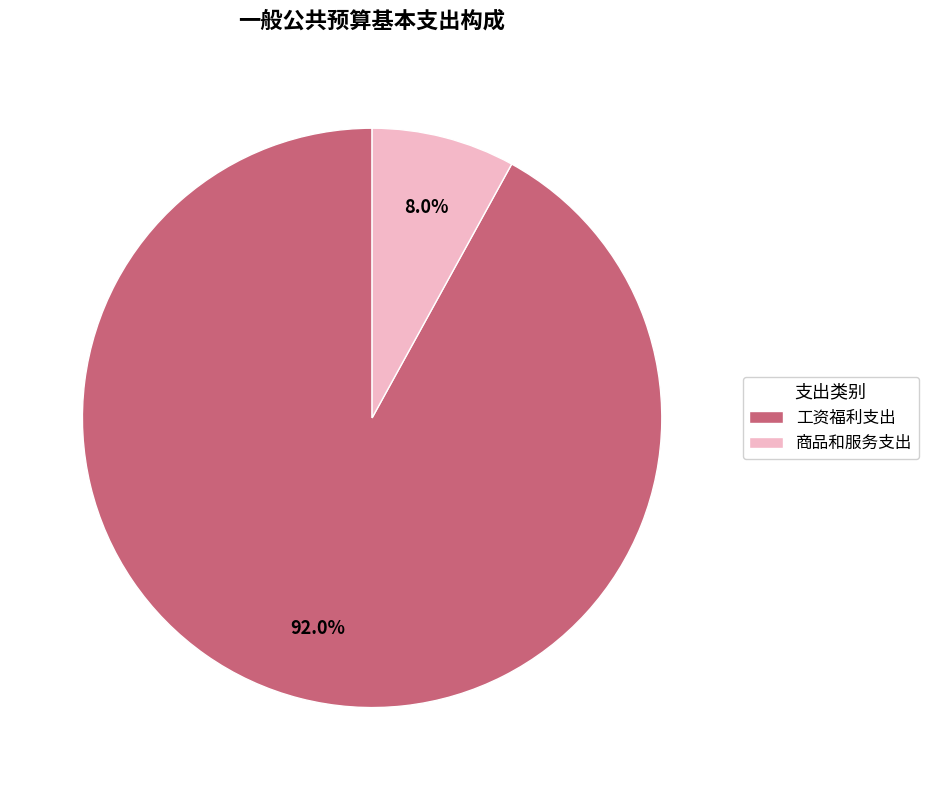

To the nearest percent, what is the average slice percentage?

50%